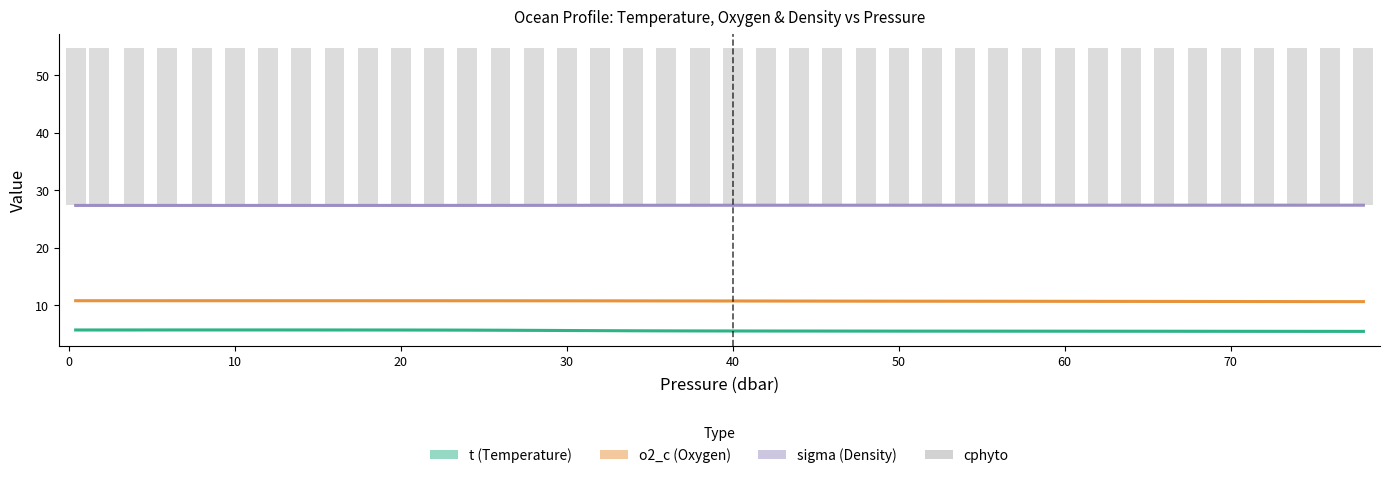

What is the average value of the t series?

5.6